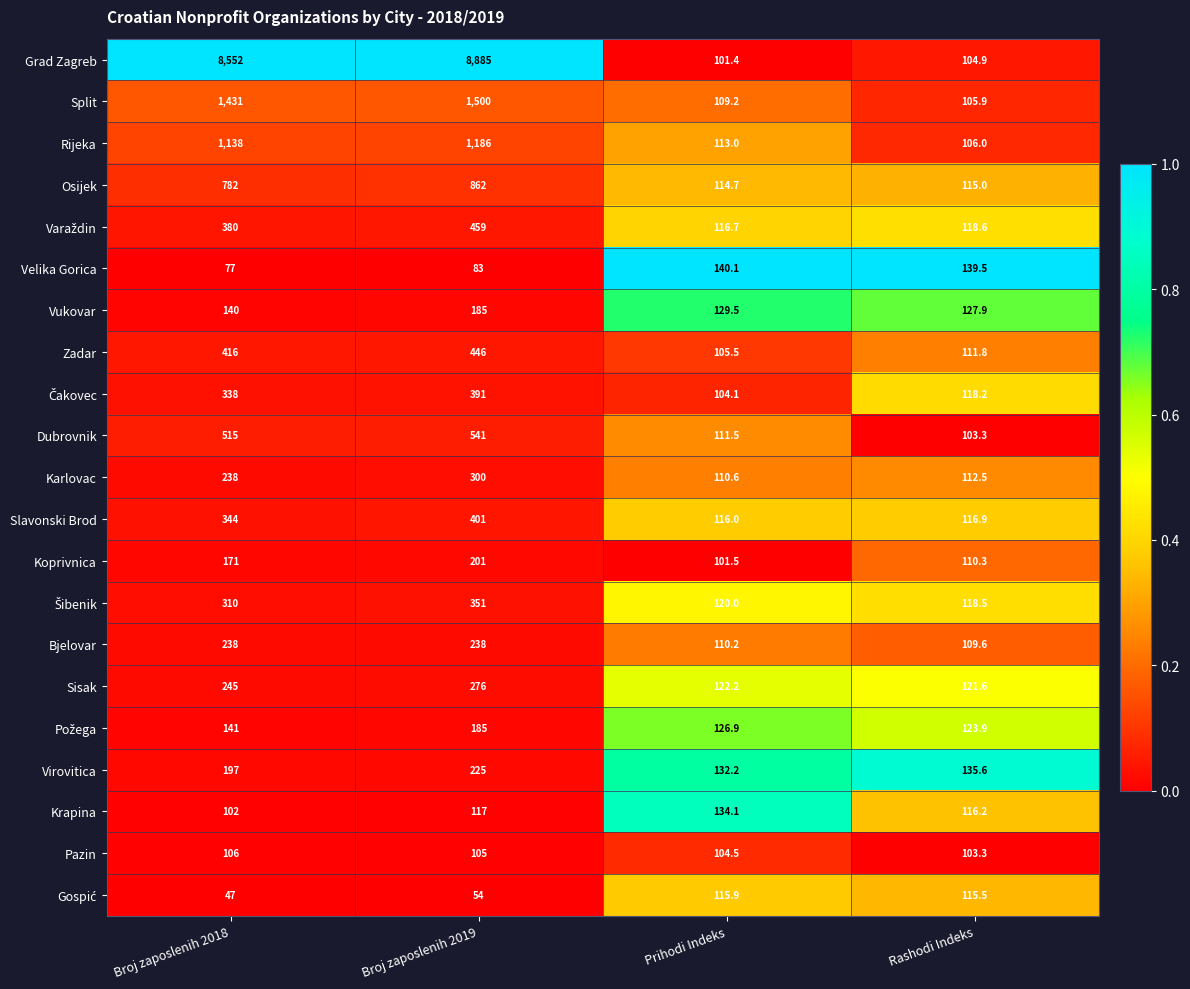

What is the difference between the second highest and second lowest values in the Koprivnica series?

60.7